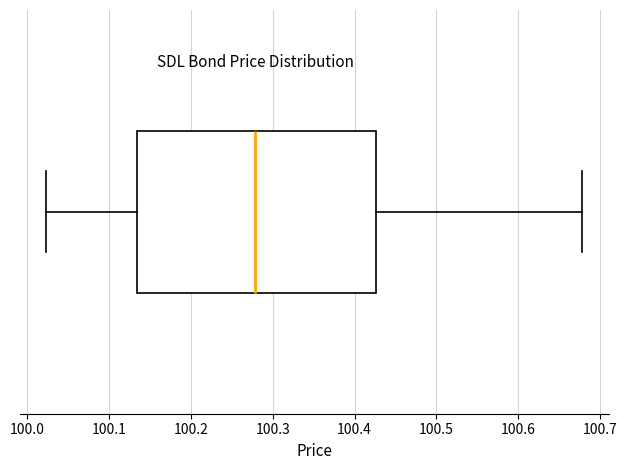

Where is the left edge of the box on the x-axis? The values are not printed on the chart, so give them approximately, as read against the axis.

100.13